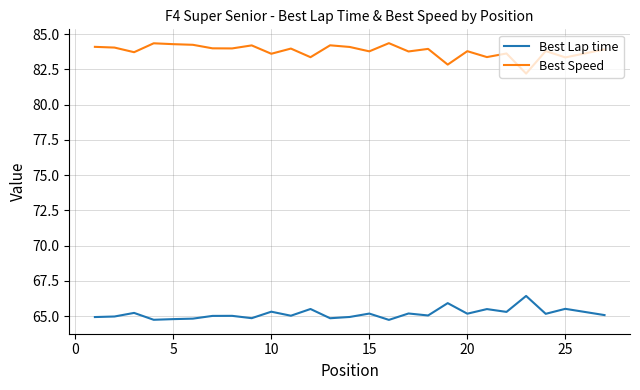

What is the greatest value displayed?

84.4